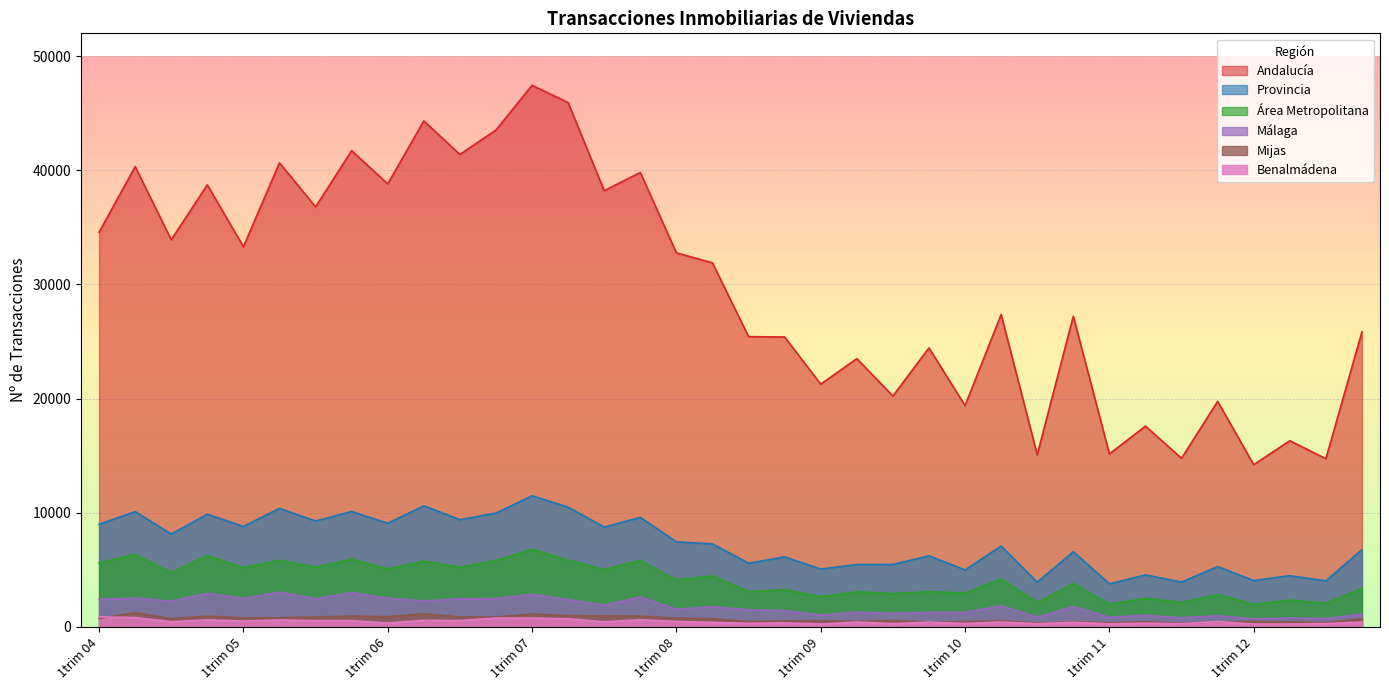

How many values in the Área Metropolitana series exceed 4200?

17